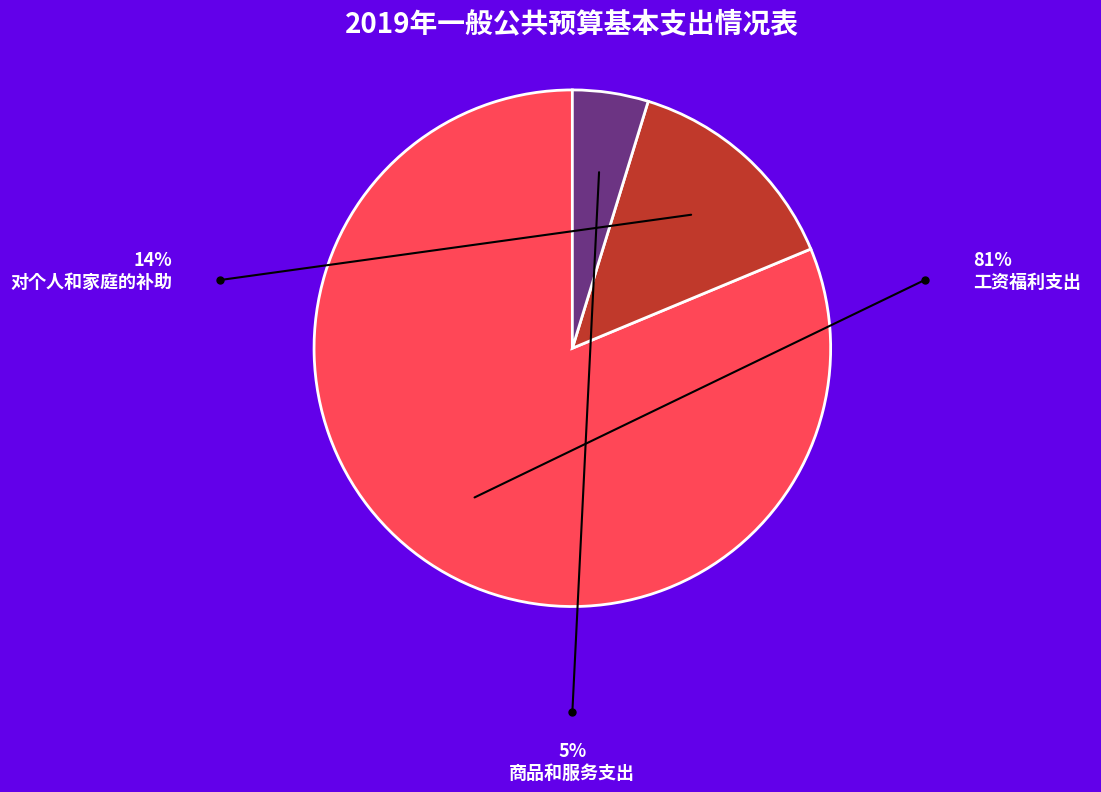

Is there any slice that represents more than half of the pie?

Yes